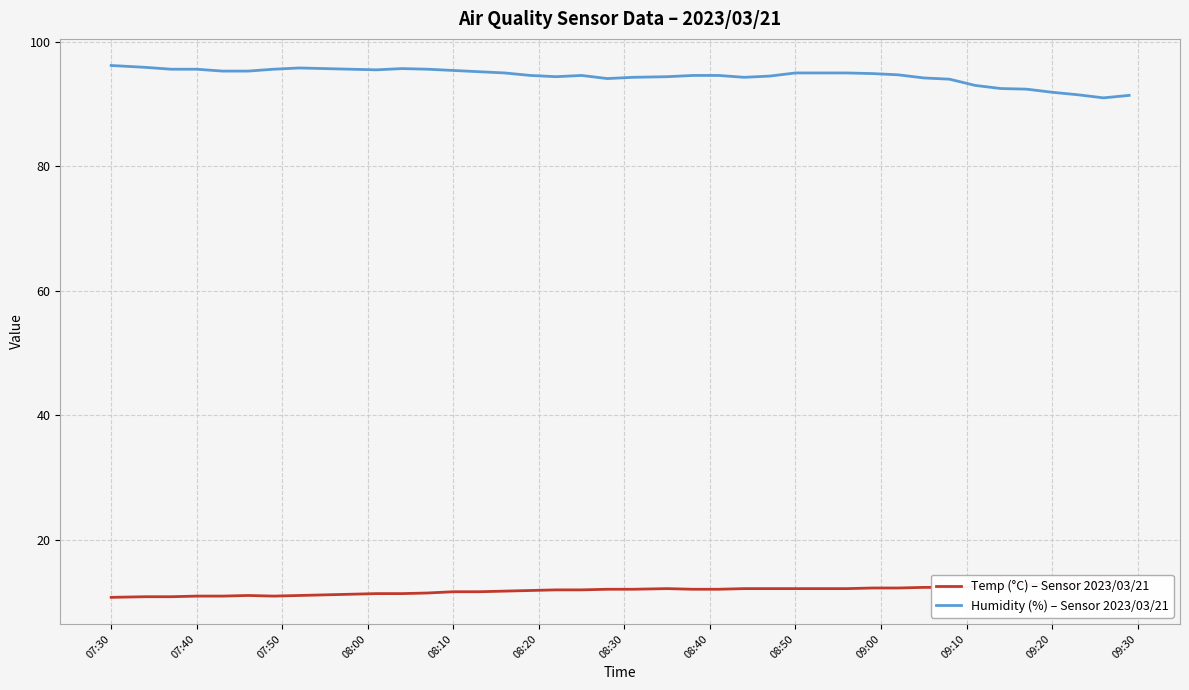

What is the maximum value for Humidity (%) – Sensor 2023/03/21?

96.2